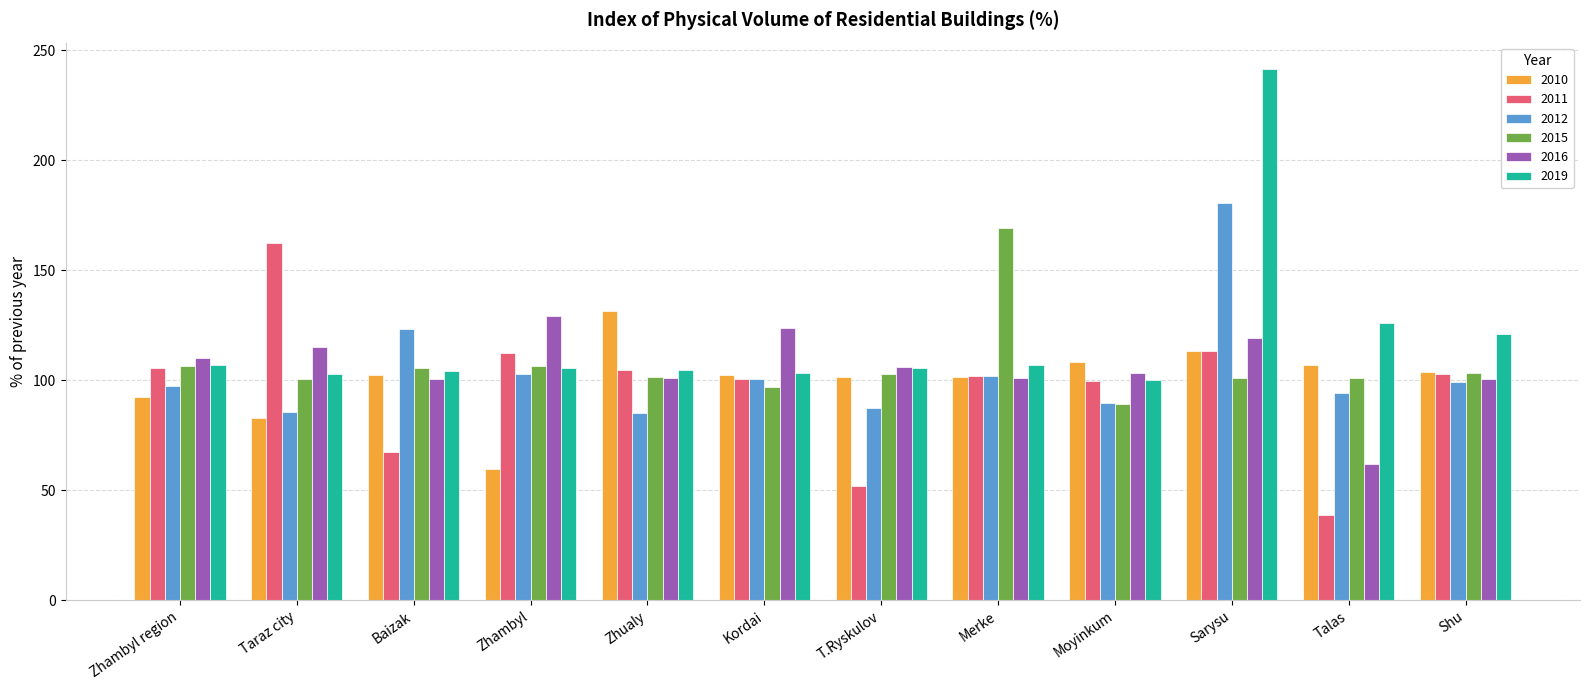

What is the difference between the highest and lowest values at T.Ryskulov?

54.3